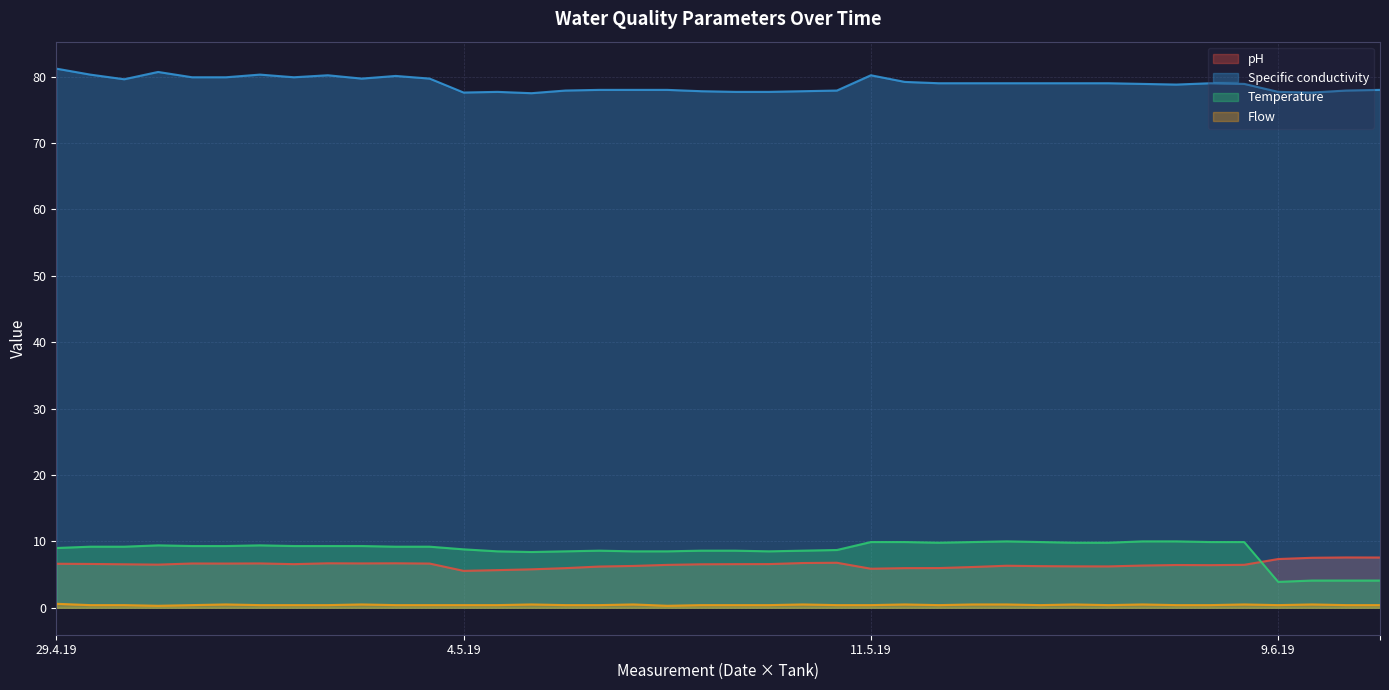

What is the minimum value shown in the chart?

0.3